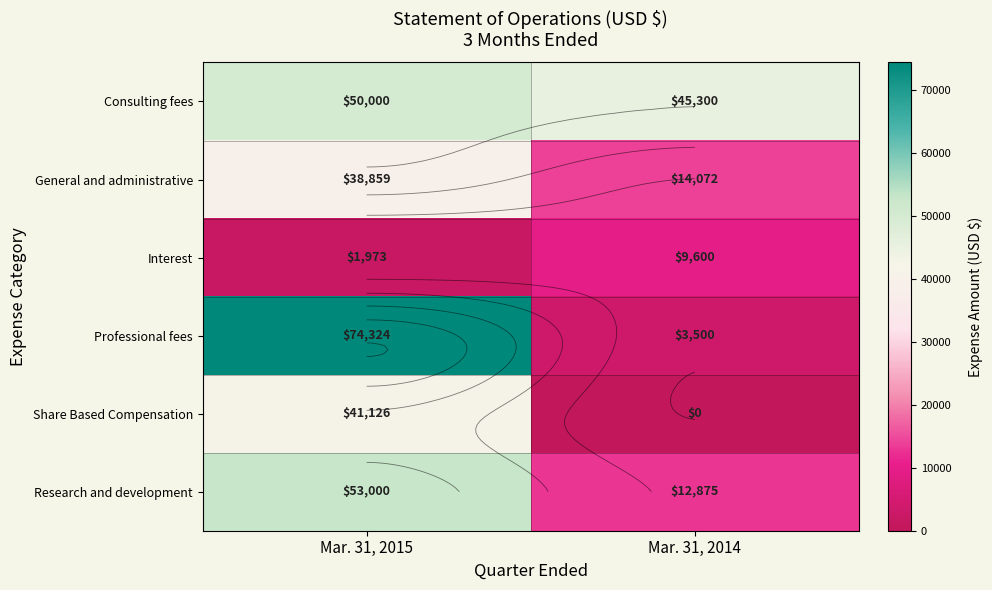

What is the sum of the Consulting fees values at Mar. 31, 2014 and Mar. 31, 2015?

95300